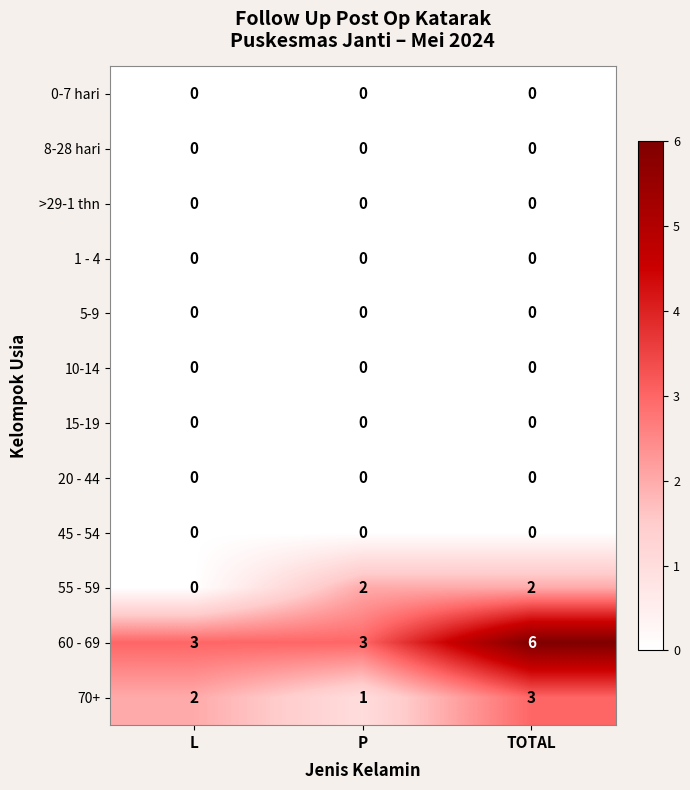

At which category is the sum across all series the highest?

TOTAL